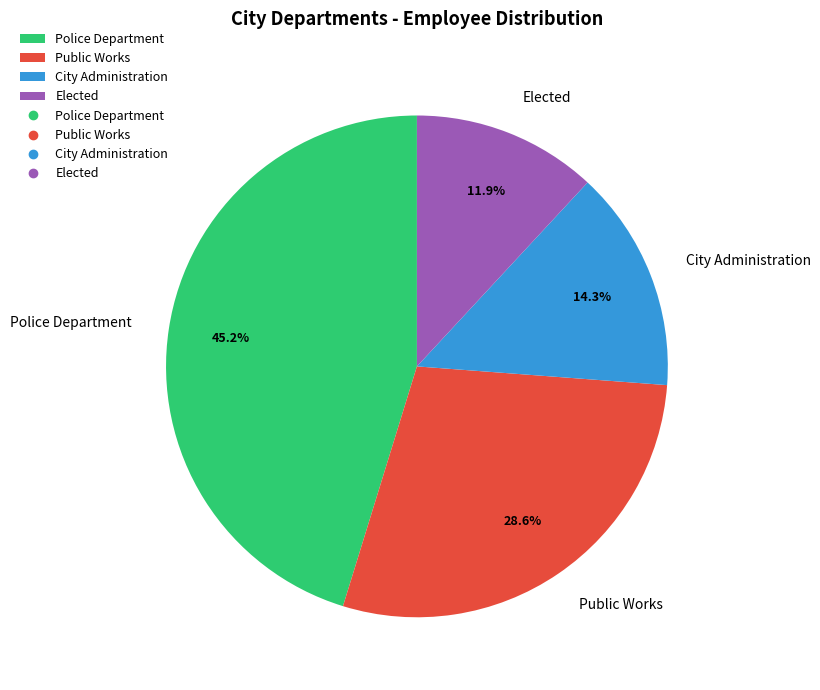

Rank the categories by value from lowest to highest.

Elected, City Administration, Public Works, Police Department